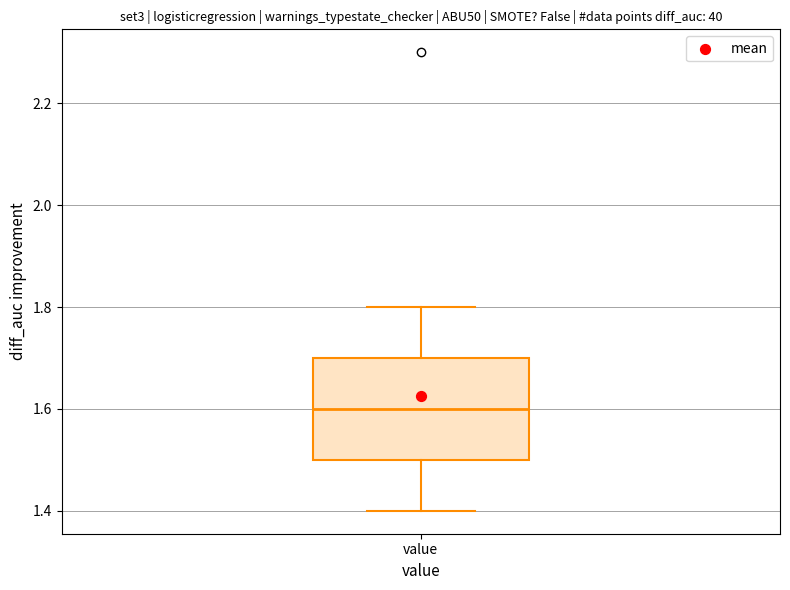

Where is the upper edge of the box for value on the y-axis? The values are not printed on the chart, so give them approximately, as read against the axis.

1.7